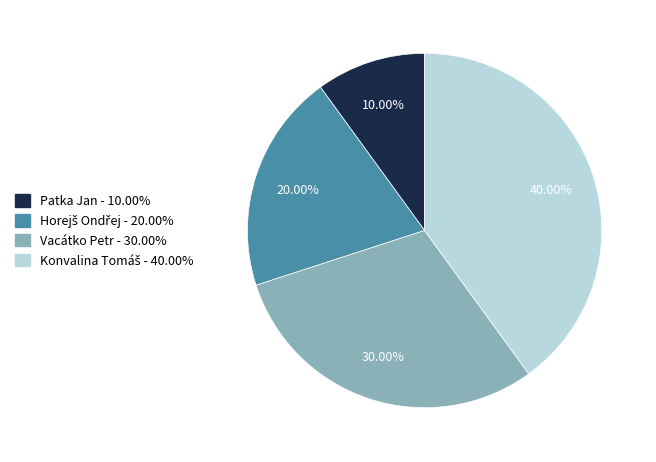

Does Vacátko Petr account for over 50% of the chart?

No